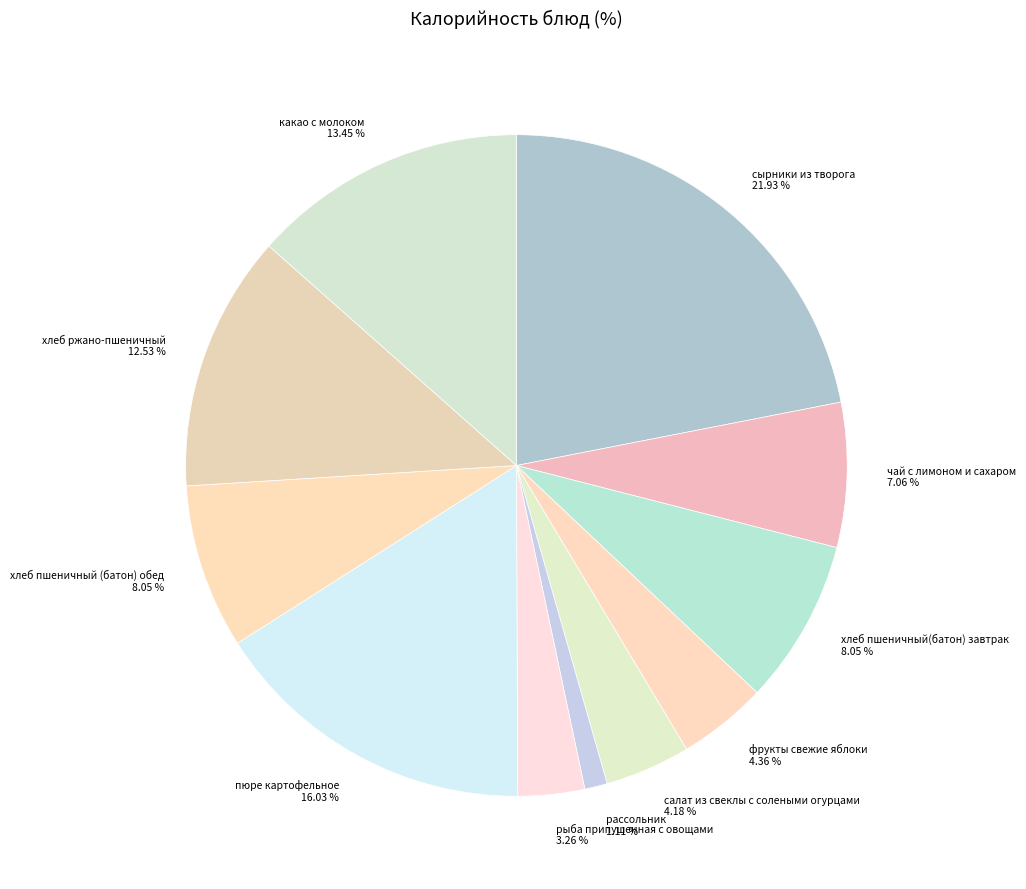

To the nearest percent, what is the difference between the largest and smallest slice percentages?

21%